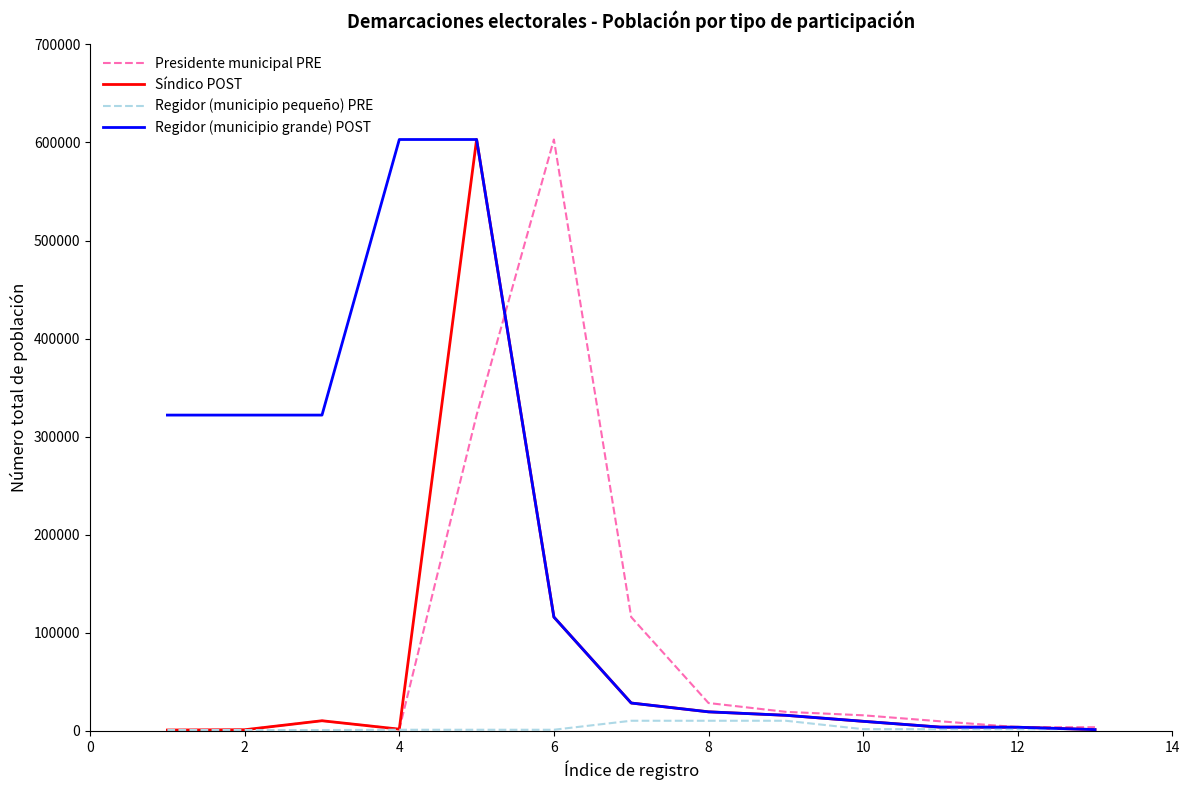

Which series has the largest total across all categories?

Regidor (municipio grande) POST